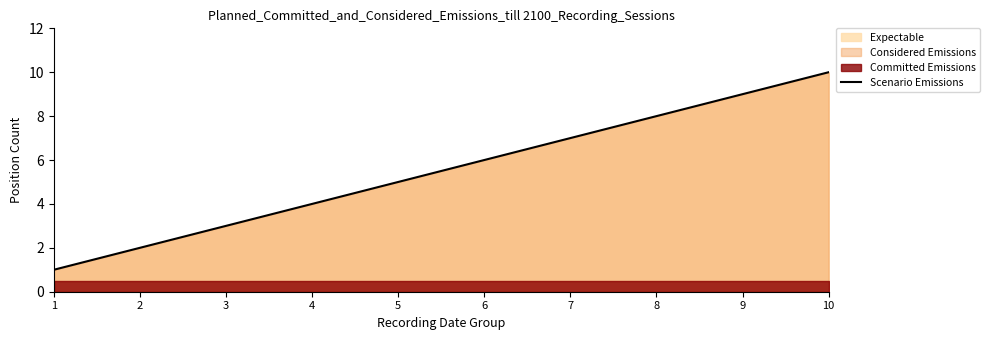

What is the value of the 4th point from the left?

4